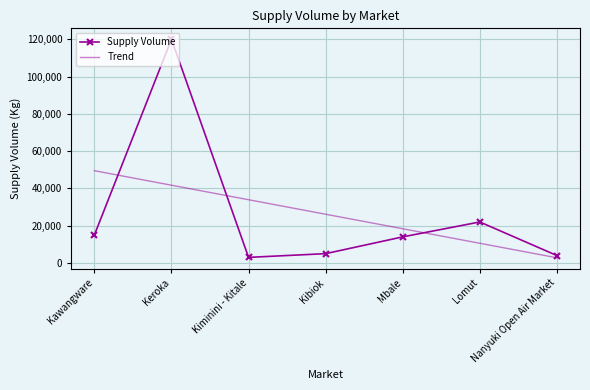

Read the Trend value at Mbale.

18357.1